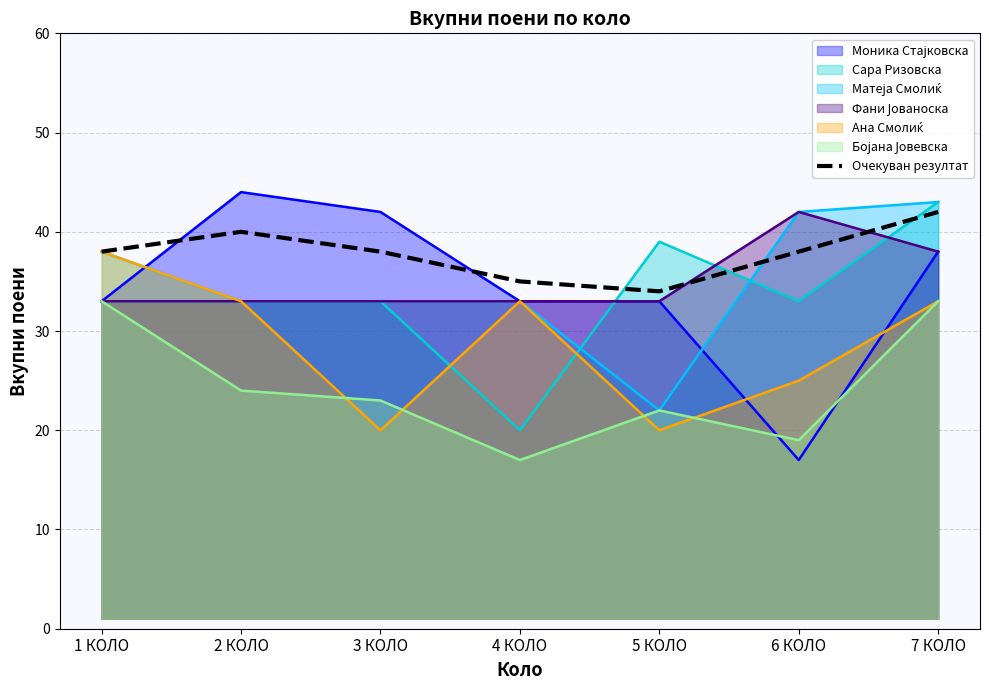

What is the smallest value displayed?

17